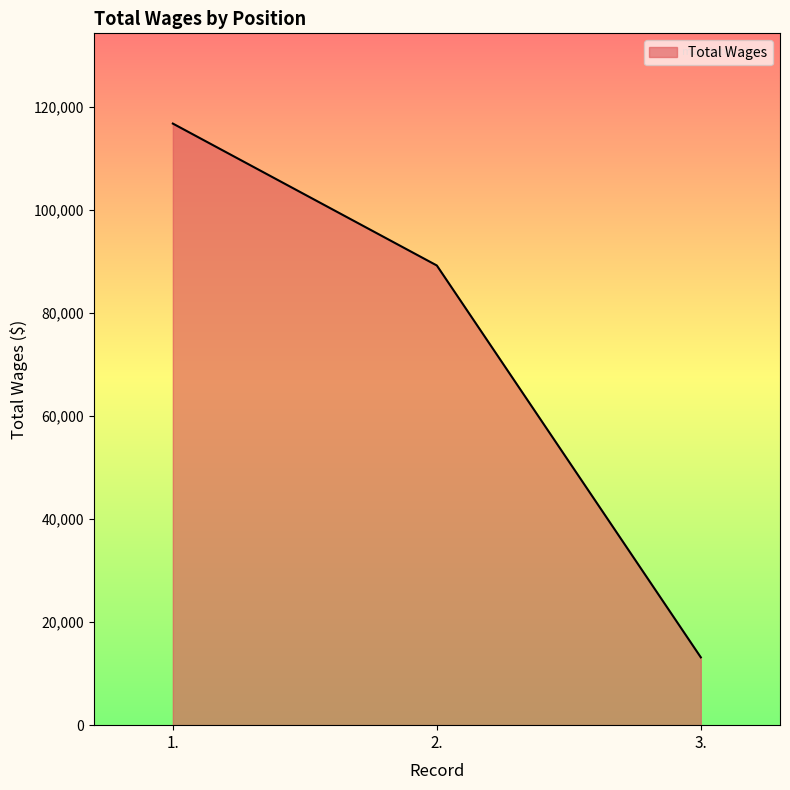

List the labels in order of value, largest first.

1., 2., 3.